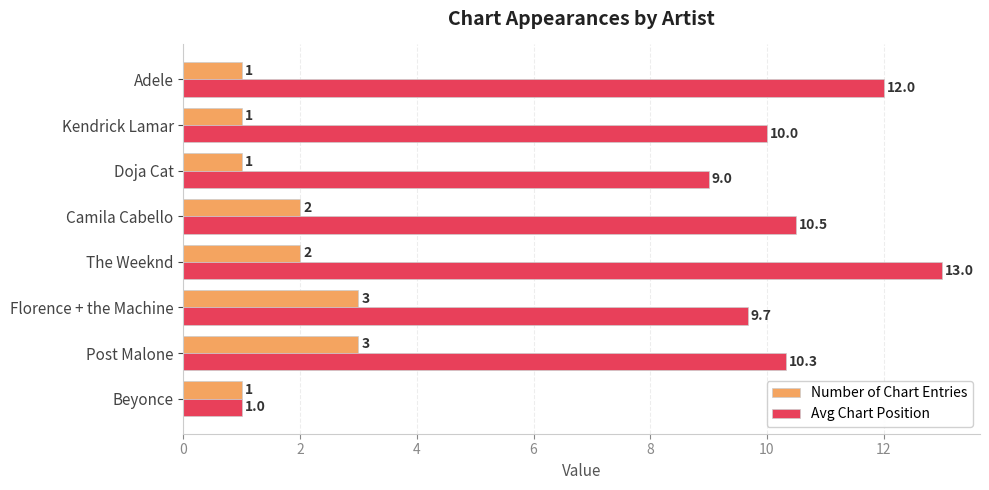

How many categories are shown in the chart?

8